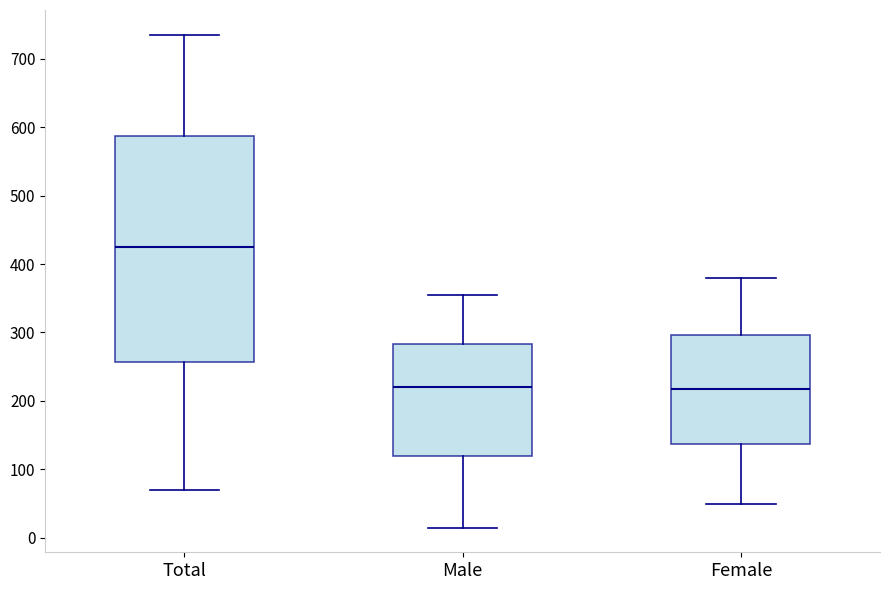

Reading left to right, read every box against the y-axis: the position of its median line, the range the box covers, and the ends of its whiskers. The values are not printed on the chart, so give them approximately, as read against the axis.

Total: median 430, box 260 to 590, whiskers 70 to 740
Male: median 220, box 120 to 280, whiskers 20 to 360
Female: median 220, box 140 to 300, whiskers 50 to 380